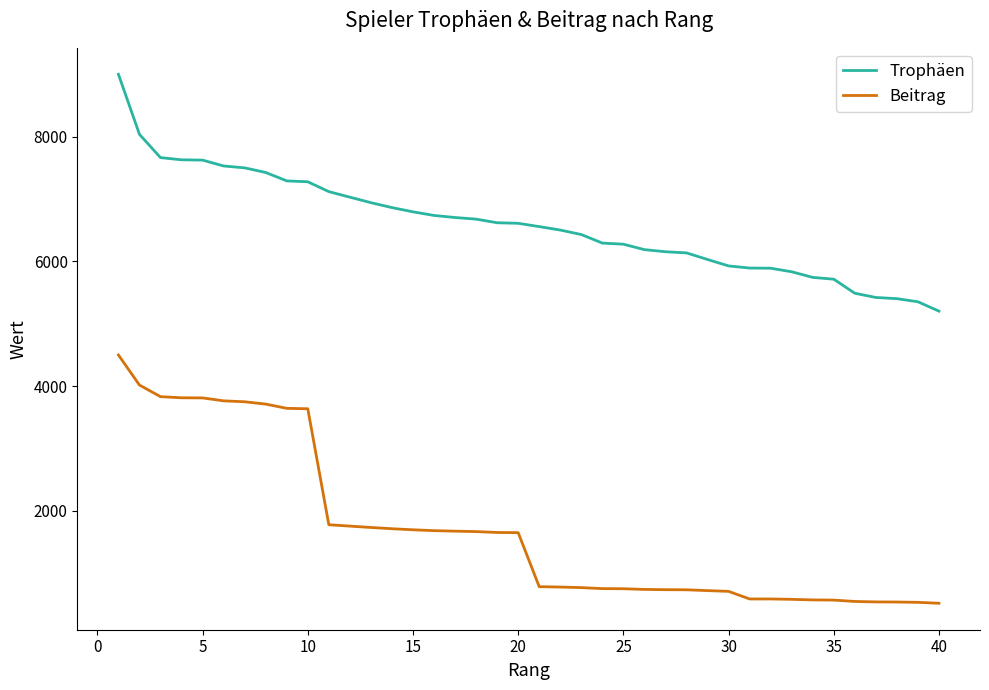

True or false: Beitrag and Trophäen cross at least once.

False